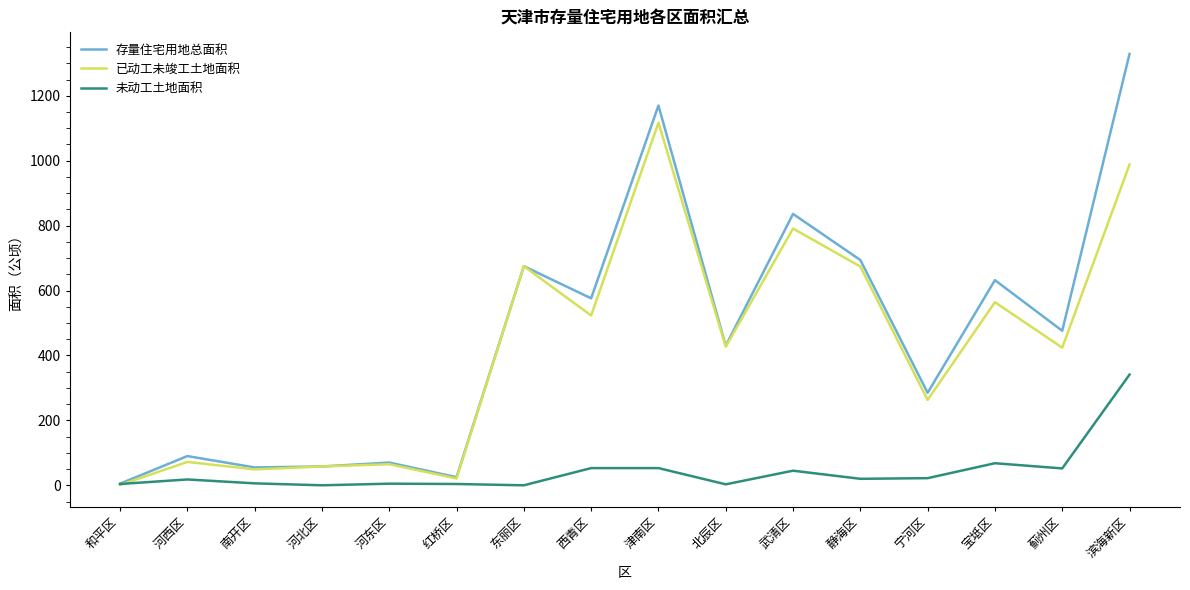

What is the total value across all series at 武清区?

1672